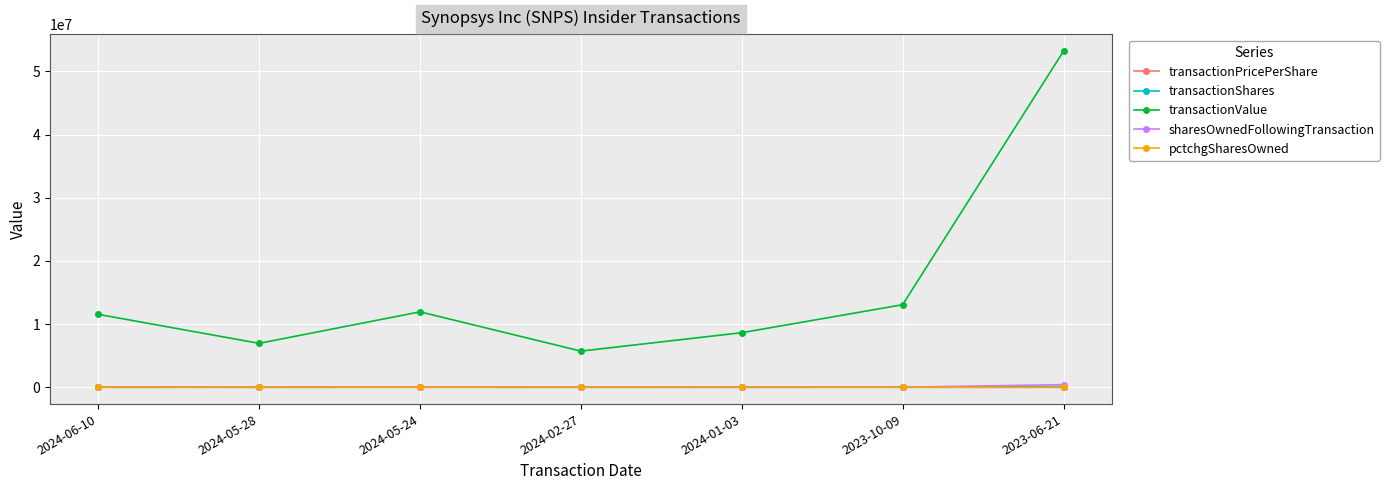

True or false: pctchgSharesOwned and transactionShares cross at least once.

False